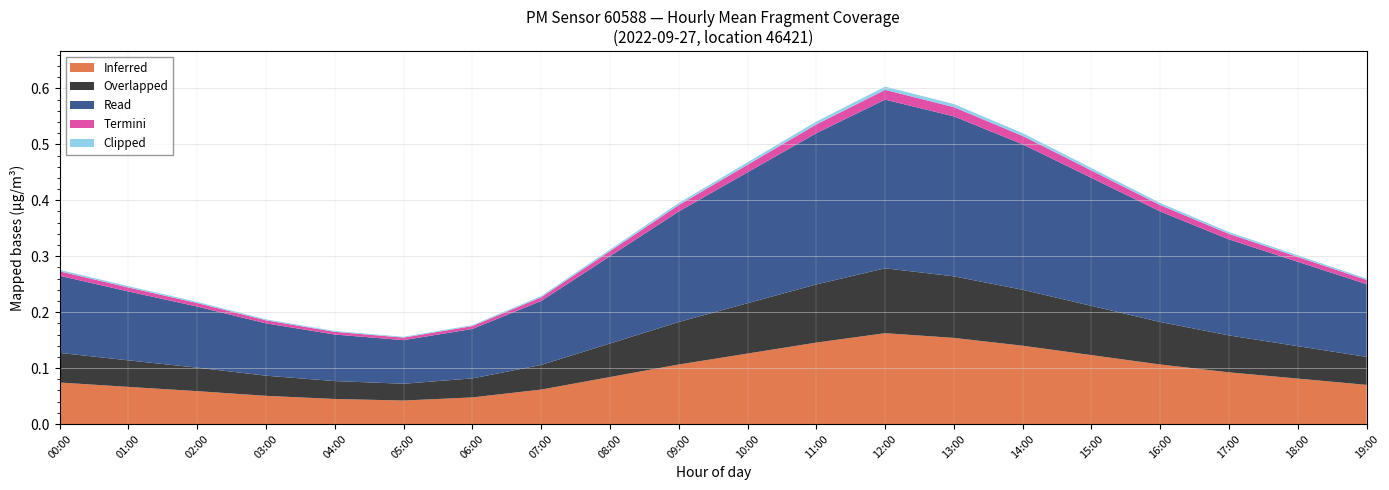

Does the chart have visible grid lines?

Yes